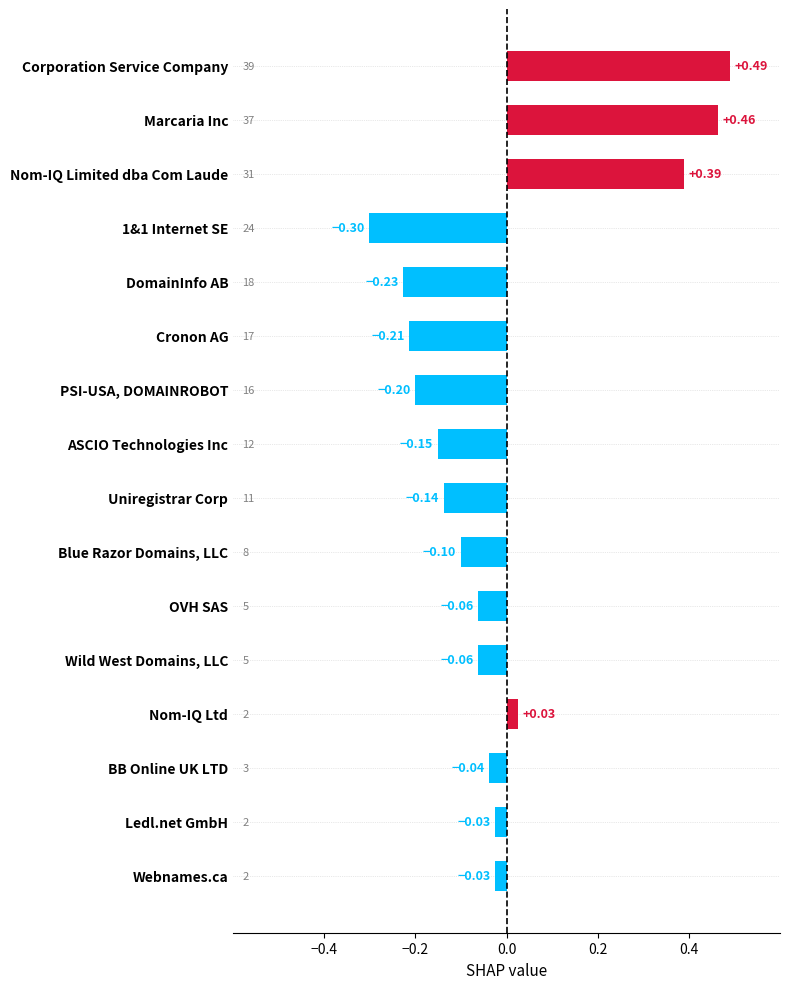

Which has a higher value, Cronon AG or PSI-USA, DOMAINROBOT?

PSI-USA, DOMAINROBOT